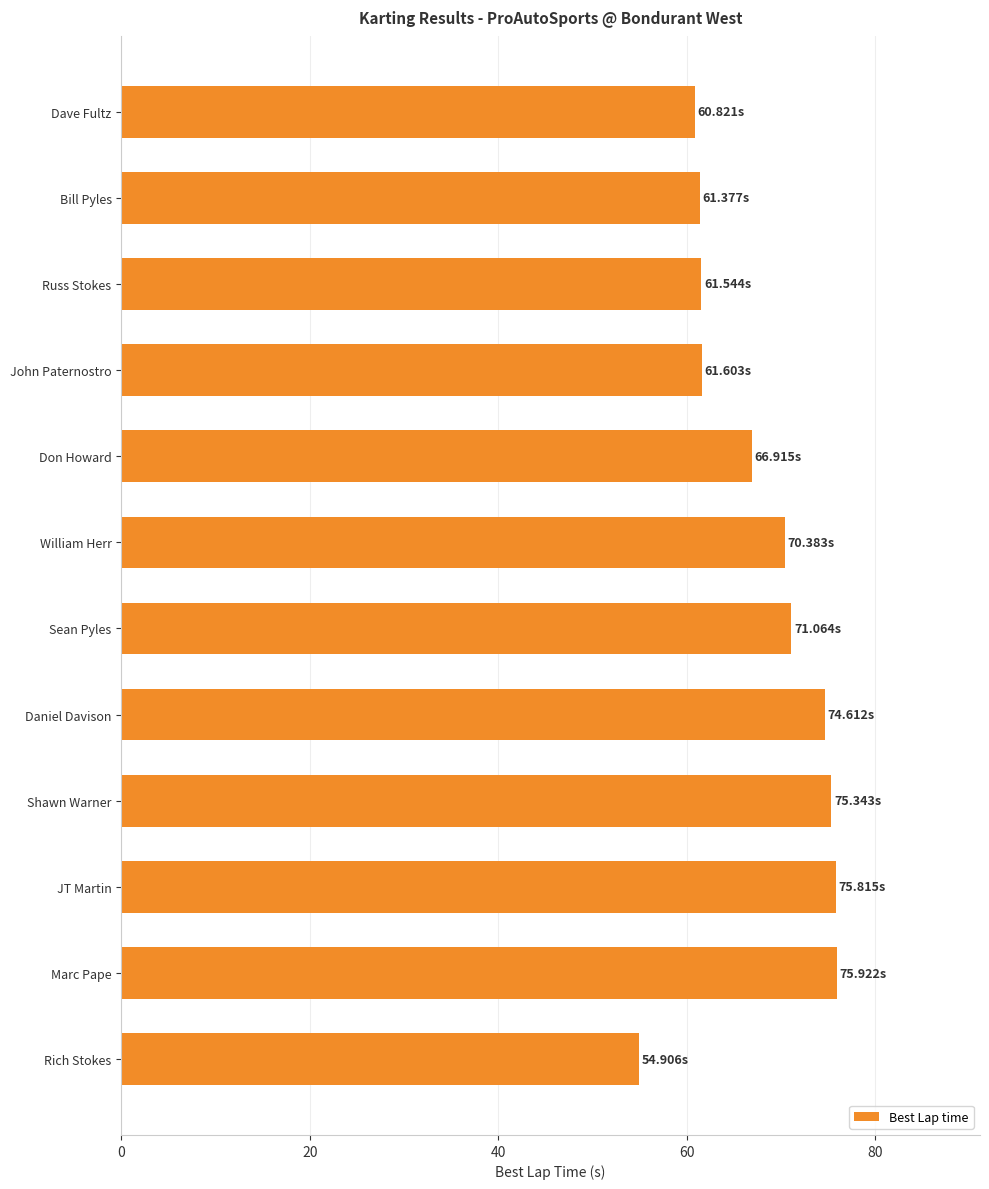

How many data points does each series have?

12